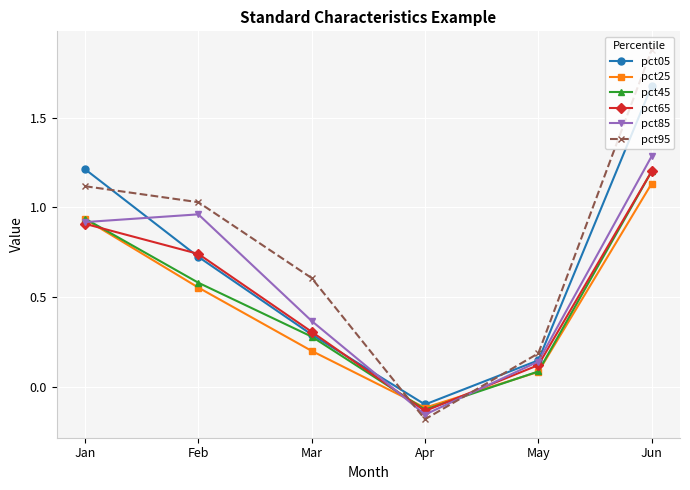

Which category has the lowest value in the pct05 series?

Apr